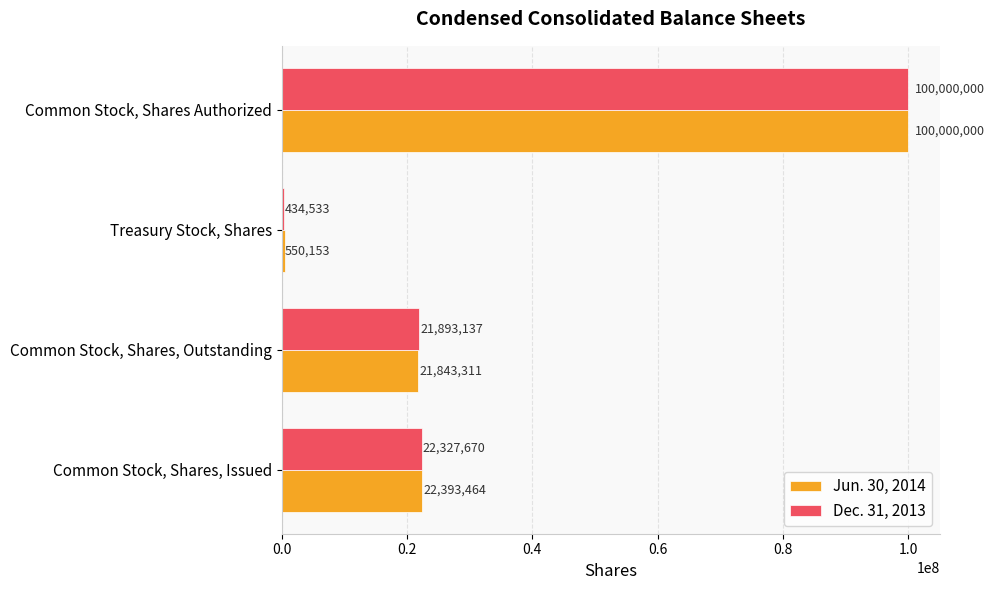

List the series in order of their overall mean, highest first.

Jun. 30, 2014, Dec. 31, 2013